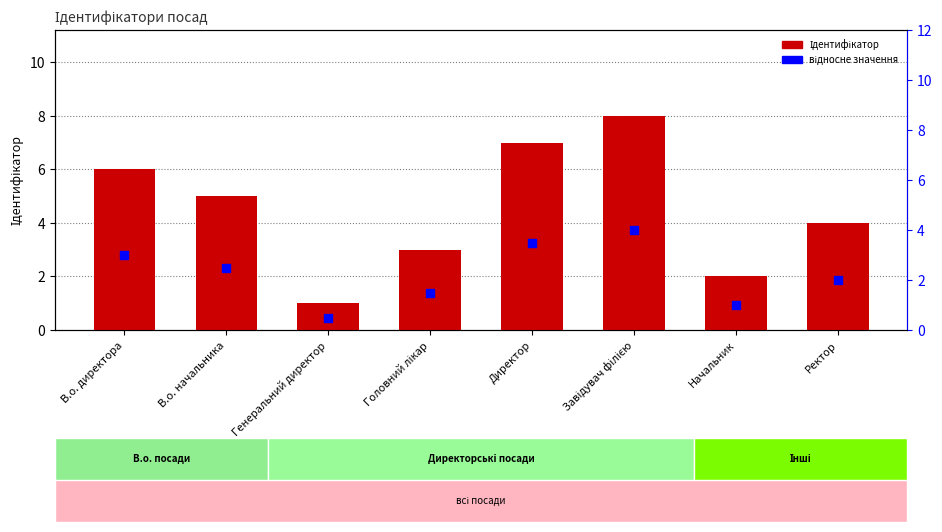

Which series has the largest total across all categories?

Ідентифікатор